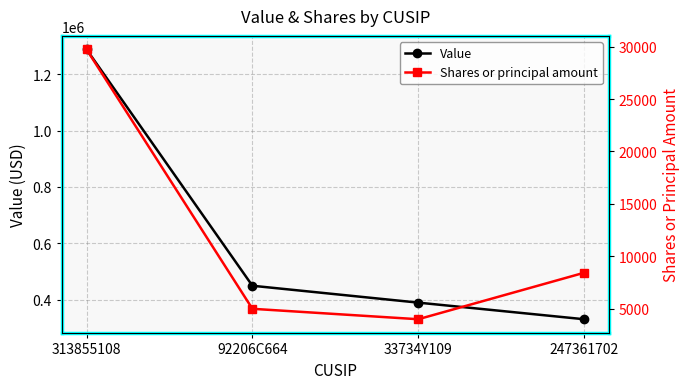

What are all the series names shown in the legend?

Value, Shares or principal amount